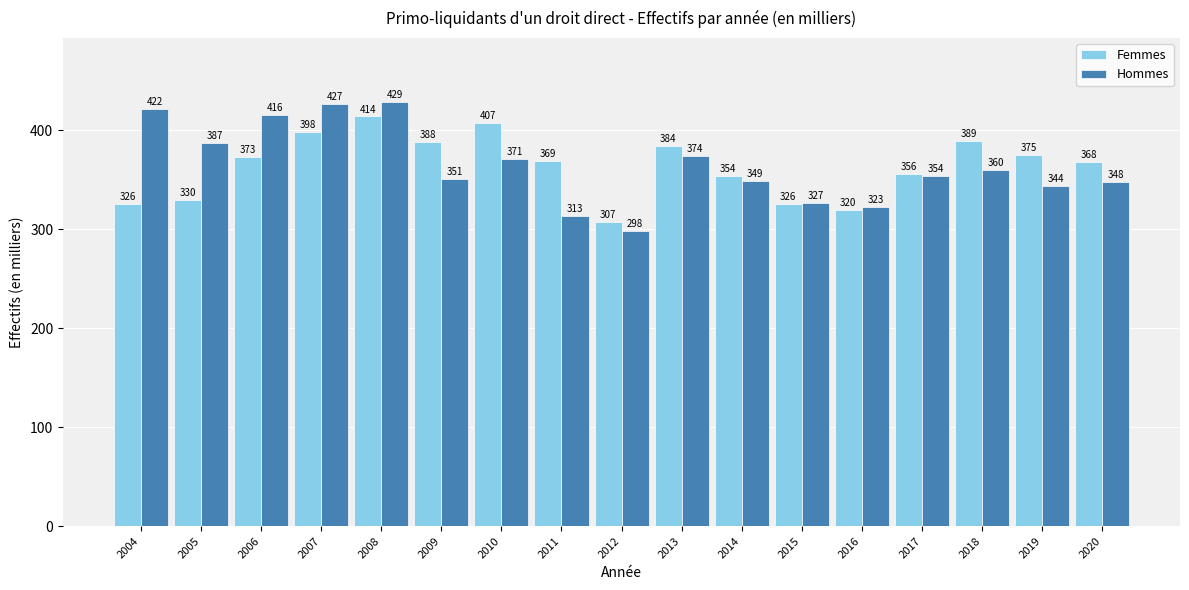

Which category has the lowest value in the Hommes series?

2012